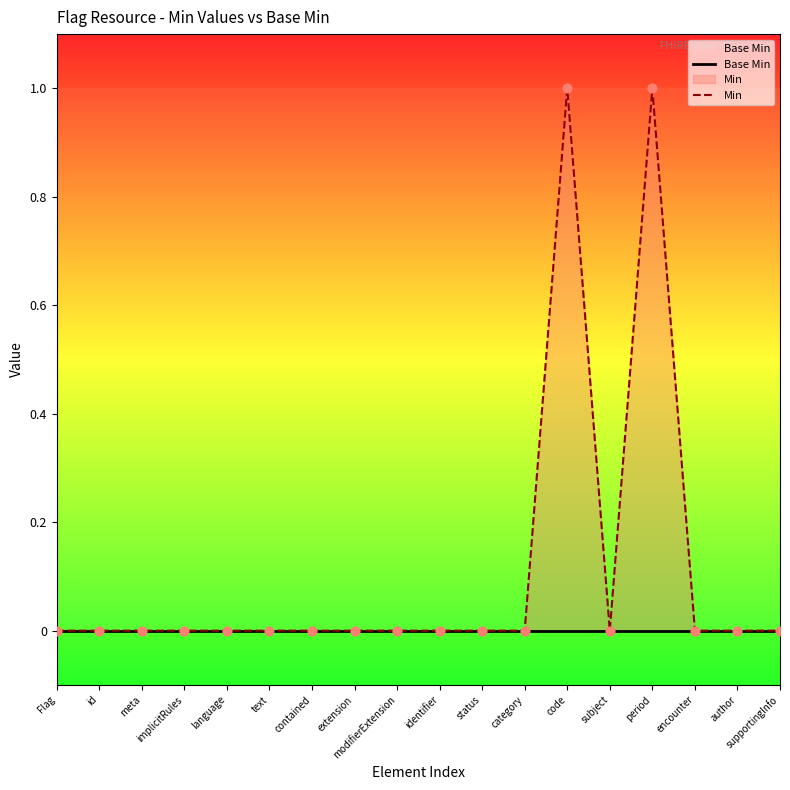

Which series has the largest Y range (max minus min)?

Min